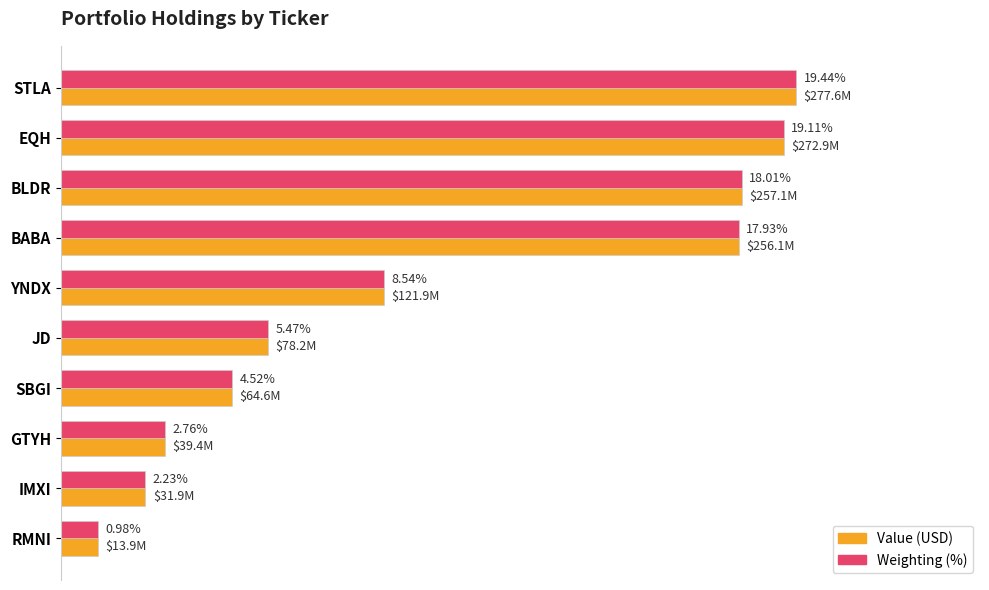

Reading left to right, list all the values displayed in this chart.

Value (USD): 277648000.0	272937000.0	257130000.0	256092000.0	121895000.0	78156000.0	64609000.0	39376000.0	31920000.0	13947000.0
Weighting (scaled): 277648000.0	272935566.7	257127495.1	256085047.8	121894940.5	78154991.7	64603176.1	39370237.9	31916025.3	13951658.5